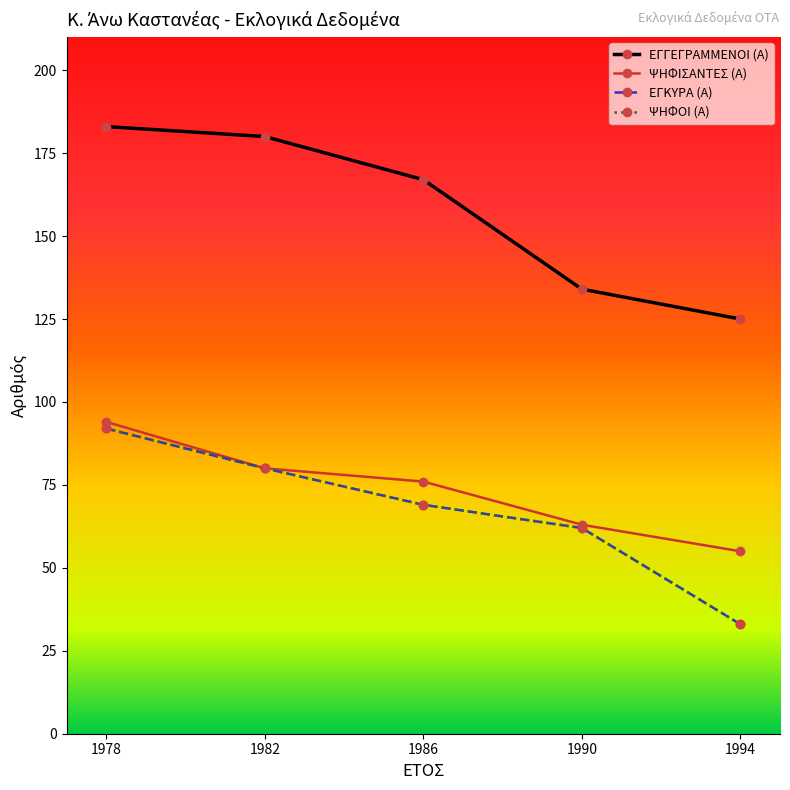

Reading left to right, list all the values displayed in this chart.

ΕΓΓΕΓΡΑΜΜΕΝΟΙ (Α): 183	180	167	134	125
ΨΗΦΙΣΑΝΤΕΣ (Α): 94	80	76	63	55
ΕΓΚΥΡΑ (Α): 92	80	69	62	33
ΨΗΦΟΙ (Α): 92	80	69	62	33